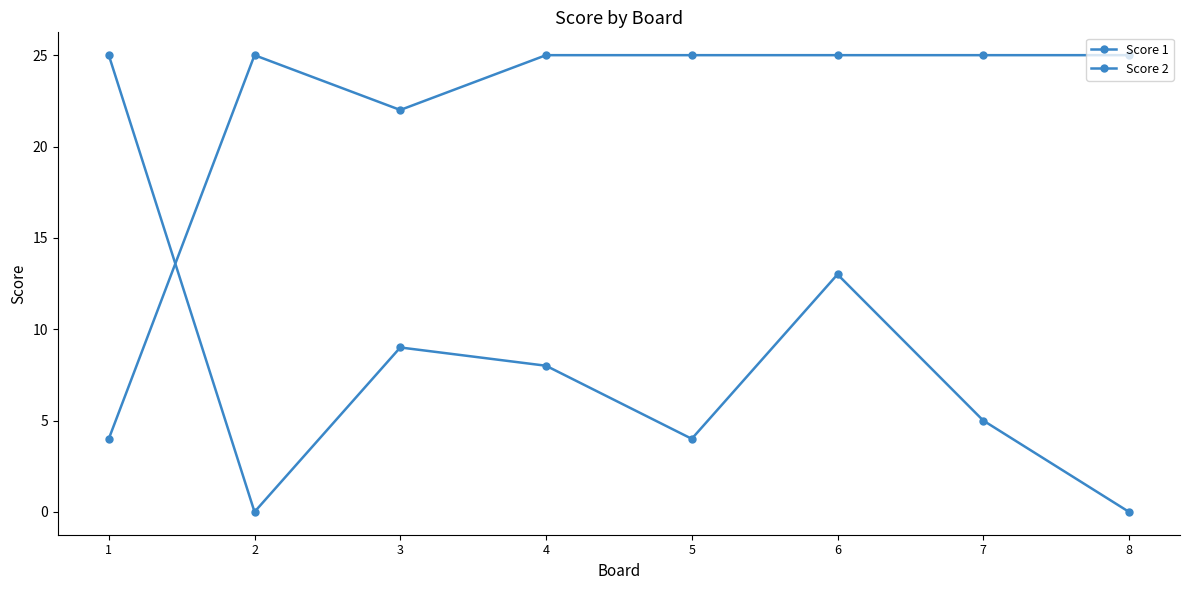

Rank the series by their average value, from highest to lowest.

Score 1, Score 2